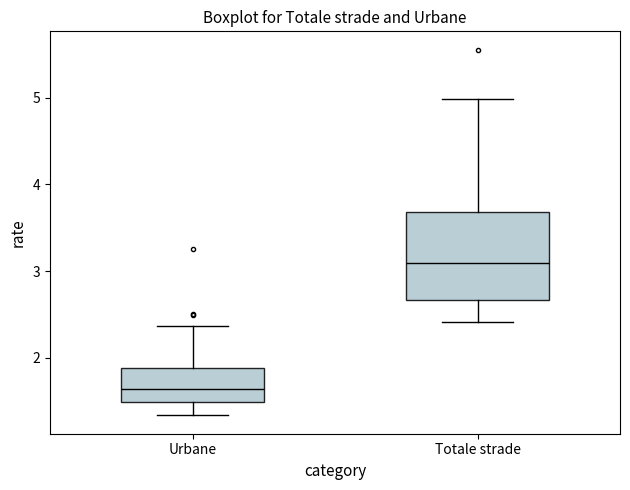

Which box has the lowest median line?

Urbane